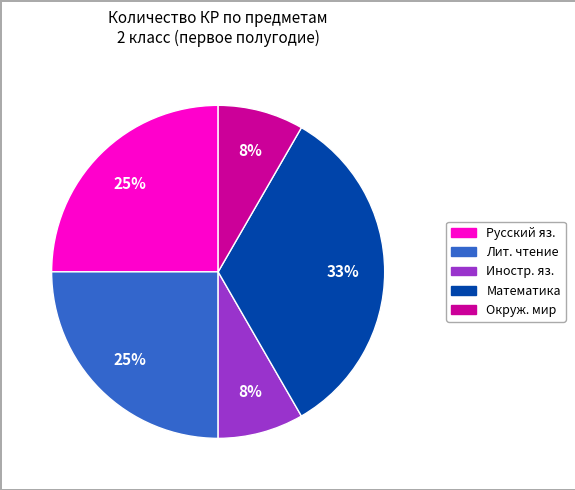

To the nearest percent, what is the average slice percentage?

20%